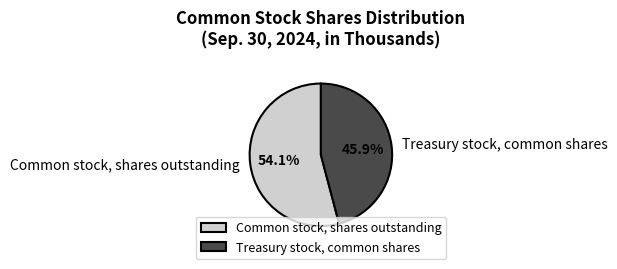

Is there a majority slice in this chart?

Yes